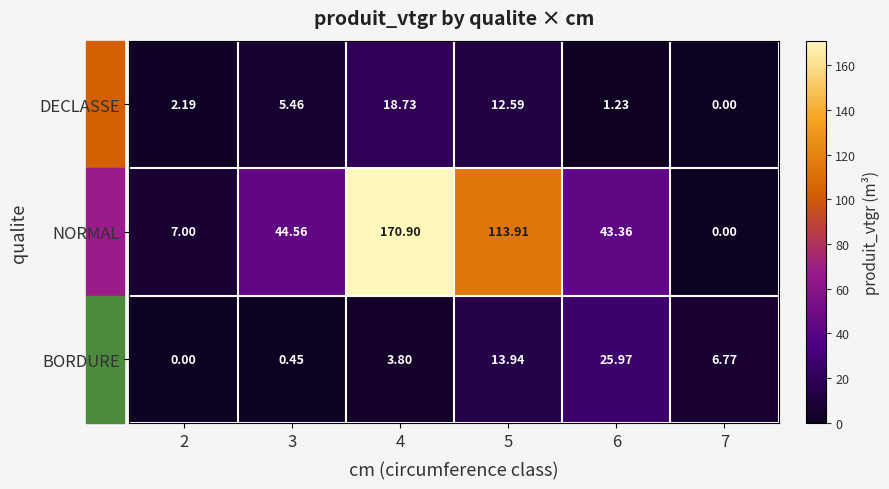

Rank the series by their maximum value, from lowest to highest.

DECLASSE, BORDURE, NORMAL